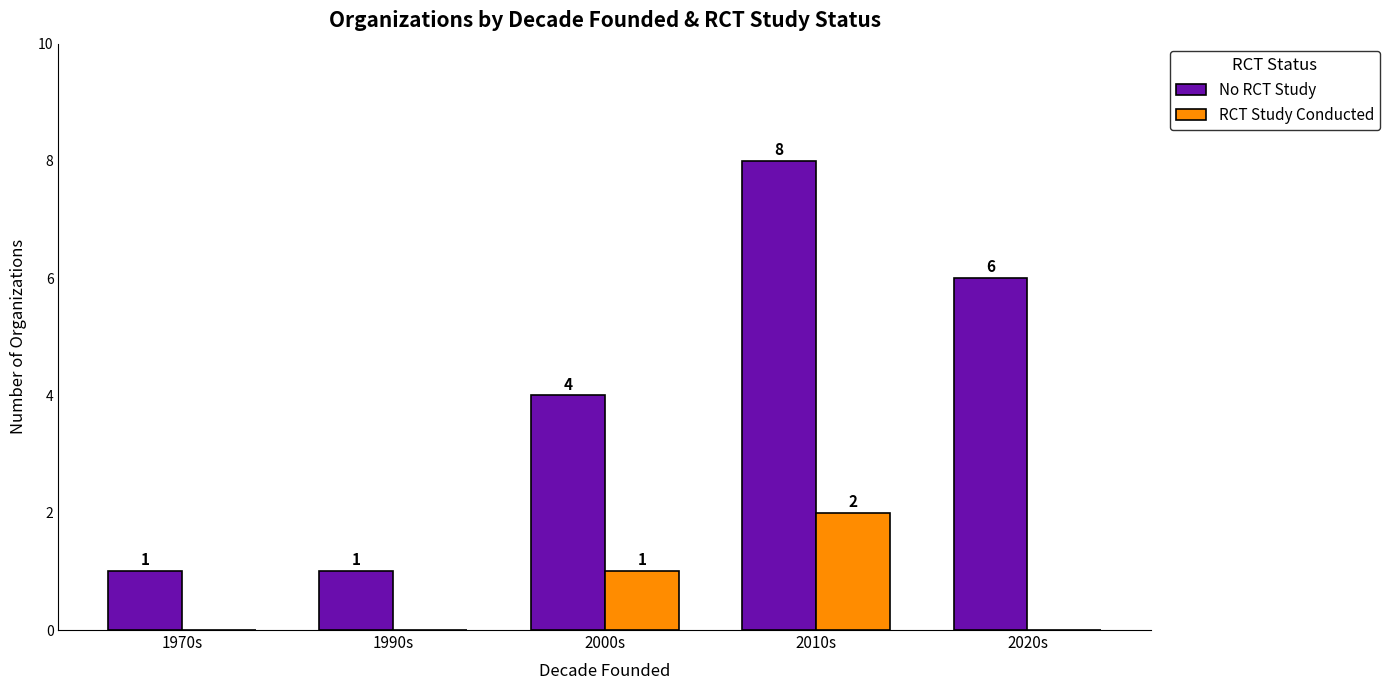

What is the spread (max minus min) of values at 2000s?

3